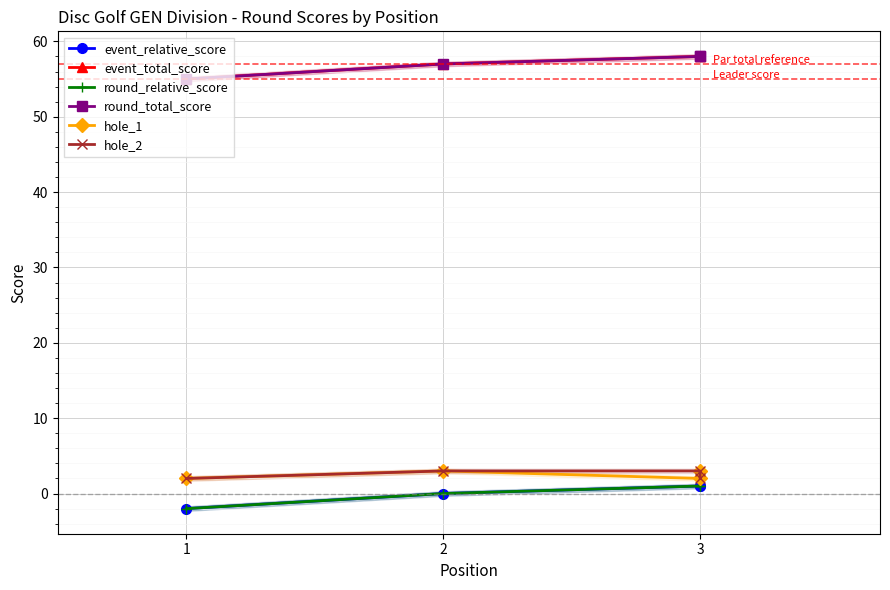

Rank the series at 2 from highest to lowest value.

event_total_score, round_total_score, hole_1, hole_2, event_relative_score, round_relative_score